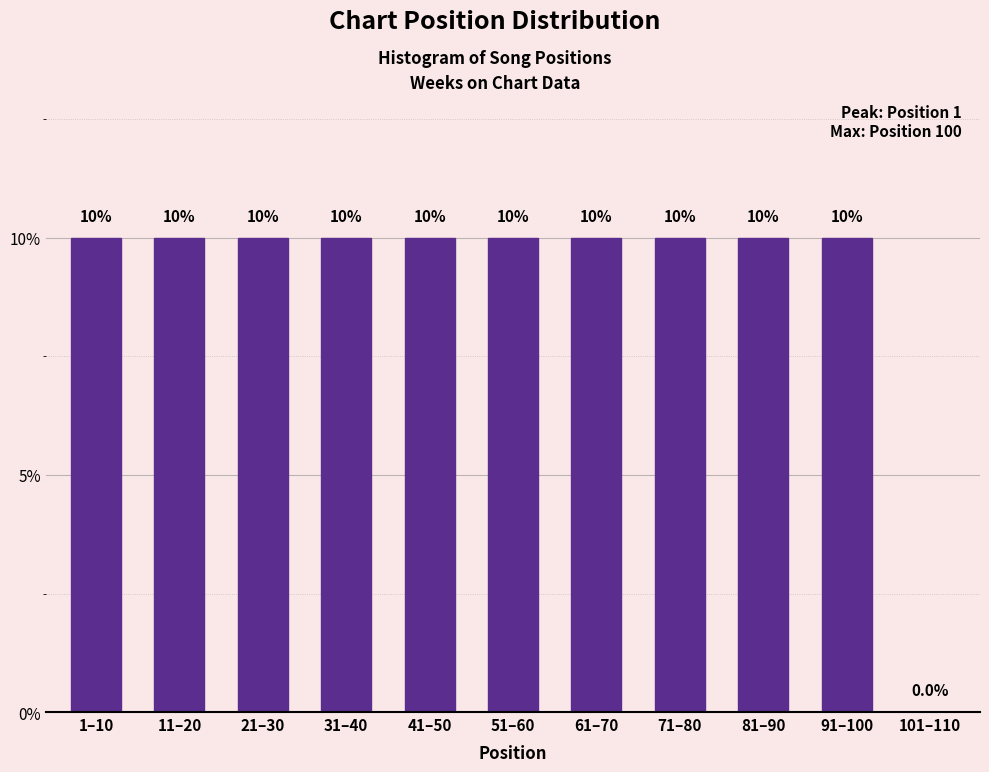

Reading left to right, list all the values displayed in this chart.

1–10=10	11–20=10	21–30=10	31–40=10	41–50=10	51–60=10	61–70=10	71–80=10	81–90=10	91–100=10	101–110=0